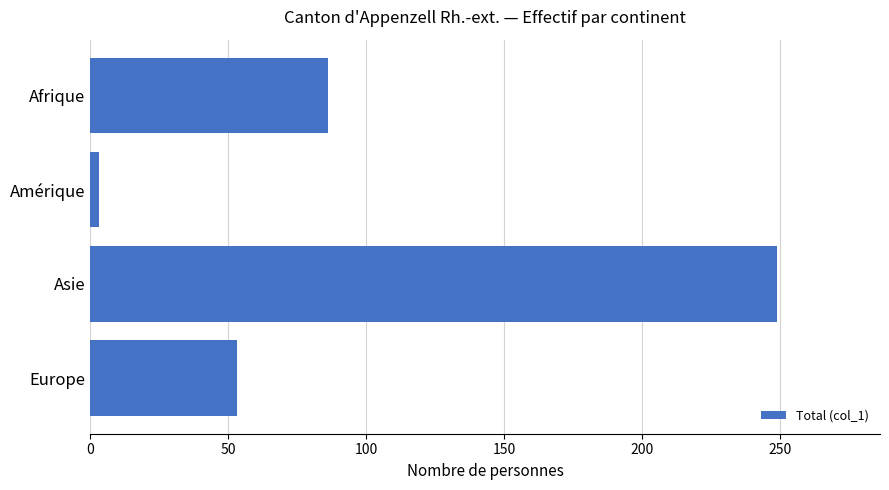

What is the label of the 2nd bar from the bottom?

Asie